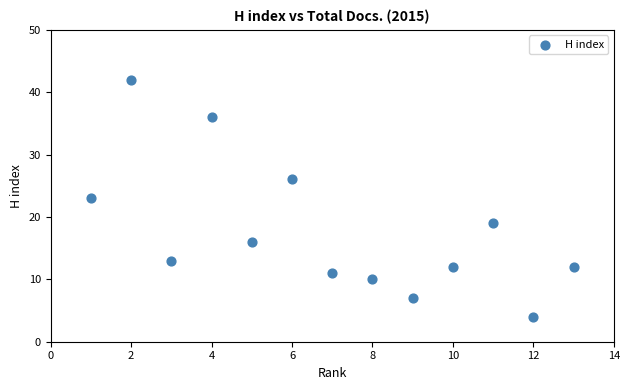

What is the range of Y values (max minus min)?

38